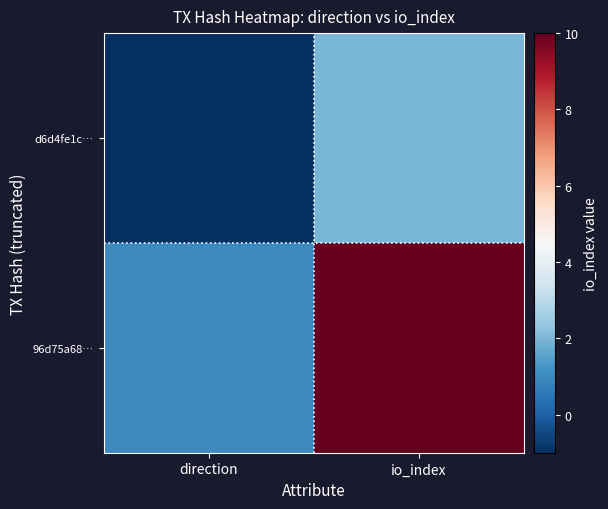

Which series has the largest total across all categories?

96d75a68…